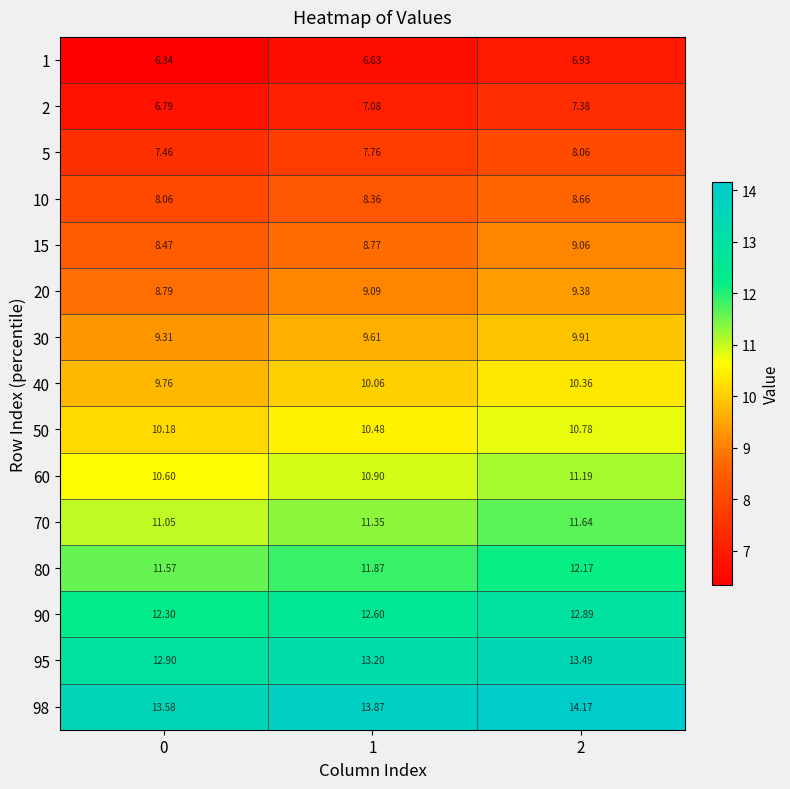

Count the number of data series in this chart.

15